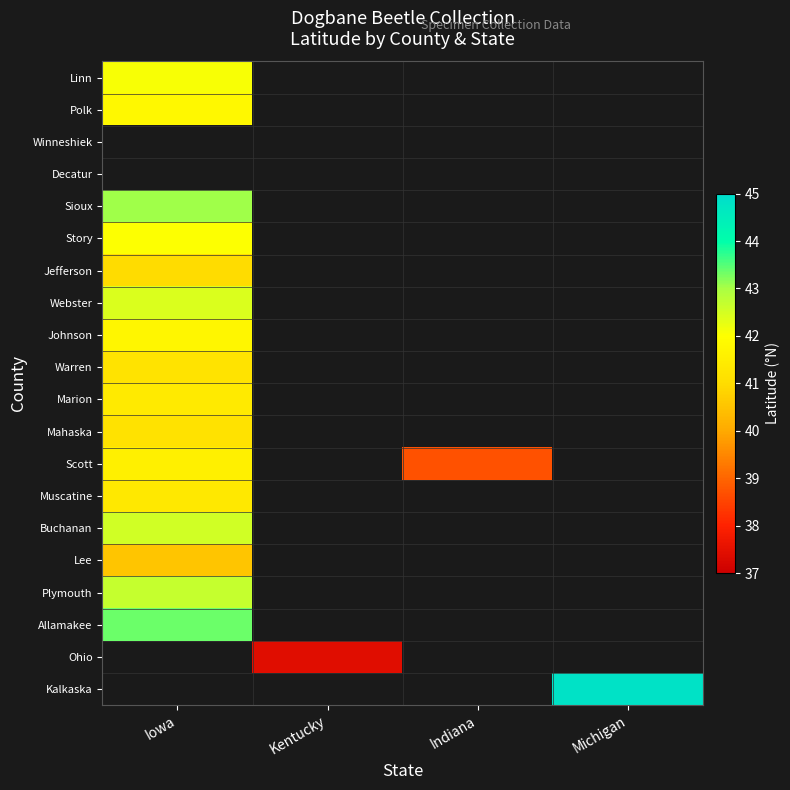

Reading left to right, list all the values displayed in this chart.

Linn: Iowa=42.1	Kentucky=0.0	Indiana=0.0	Michigan=0.0
Polk: Iowa=41.8	Kentucky=0.0	Indiana=0.0	Michigan=0.0
Winneshiek: Iowa=0.0	Kentucky=0.0	Indiana=0.0	Michigan=0.0
Decatur: Iowa=0.0	Kentucky=0.0	Indiana=0.0	Michigan=0.0
Sioux: Iowa=43.1	Kentucky=0.0	Indiana=0.0	Michigan=0.0
Story: Iowa=42.0	Kentucky=0.0	Indiana=0.0	Michigan=0.0
Jefferson: Iowa=41.0	Kentucky=0.0	Indiana=0.0	Michigan=0.0
Webster: Iowa=42.4	Kentucky=0.0	Indiana=0.0	Michigan=0.0
Johnson: Iowa=41.7	Kentucky=0.0	Indiana=0.0	Michigan=0.0
Warren: Iowa=41.2	Kentucky=0.0	Indiana=0.0	Michigan=0.0
Marion: Iowa=41.4	Kentucky=0.0	Indiana=0.0	Michigan=0.0
Mahaska: Iowa=41.2	Kentucky=0.0	Indiana=0.0	Michigan=0.0
Scott: Iowa=41.6	Kentucky=0.0	Indiana=38.7	Michigan=0.0
Muscatine: Iowa=41.3	Kentucky=0.0	Indiana=0.0	Michigan=0.0
Buchanan: Iowa=42.6	Kentucky=0.0	Indiana=0.0	Michigan=0.0
Lee: Iowa=40.6	Kentucky=0.0	Indiana=0.0	Michigan=0.0
Plymouth: Iowa=42.7	Kentucky=0.0	Indiana=0.0	Michigan=0.0
Allamakee: Iowa=43.4	Kentucky=0.0	Indiana=0.0	Michigan=0.0
Ohio: Iowa=0.0	Kentucky=37.4	Indiana=0.0	Michigan=0.0
Kalkaska: Iowa=0.0	Kentucky=0.0	Indiana=0.0	Michigan=44.8